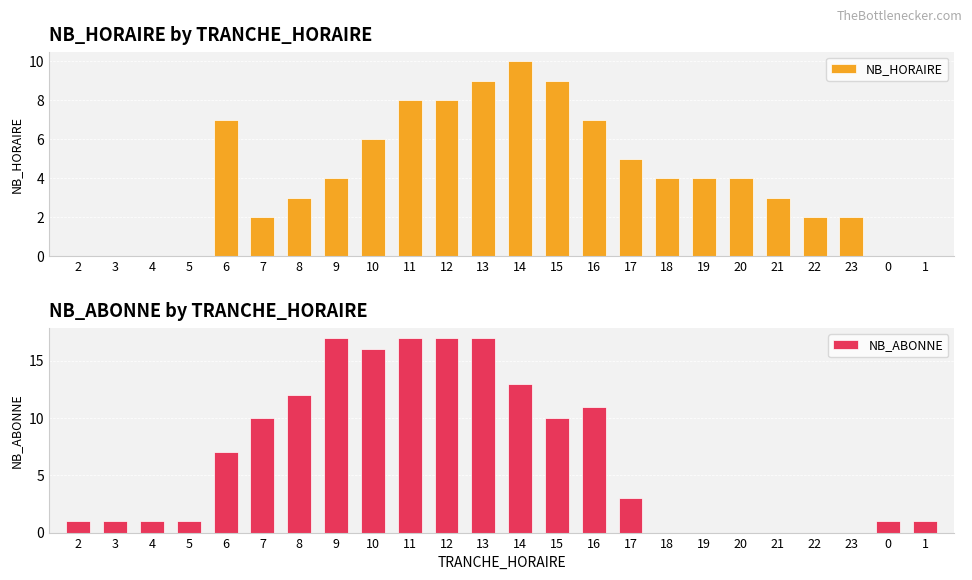

What is the greatest value displayed?

17